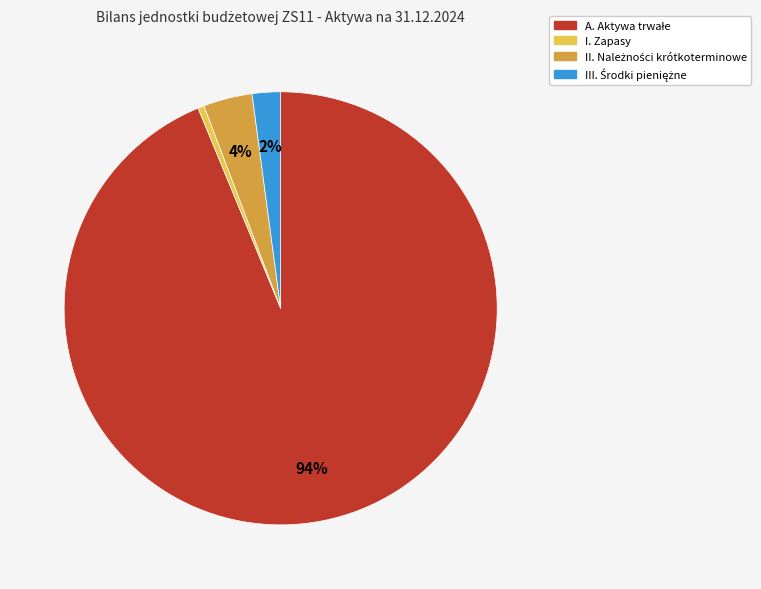

Is there a majority slice in this chart?

Yes